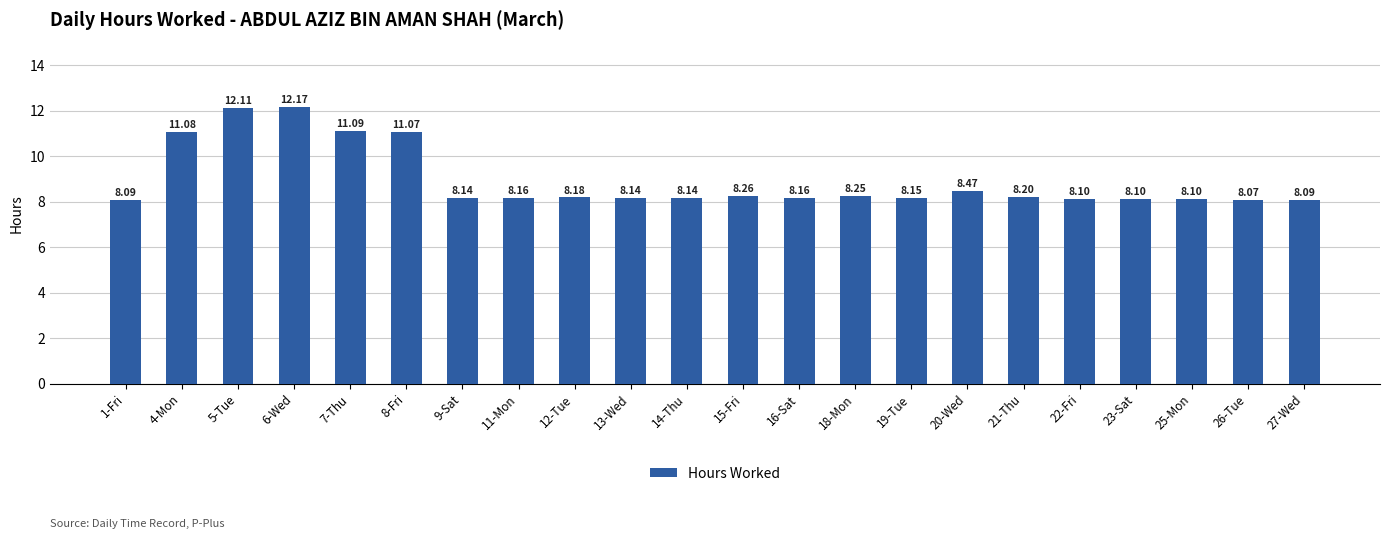

What position from the left is 8-Fri?

6